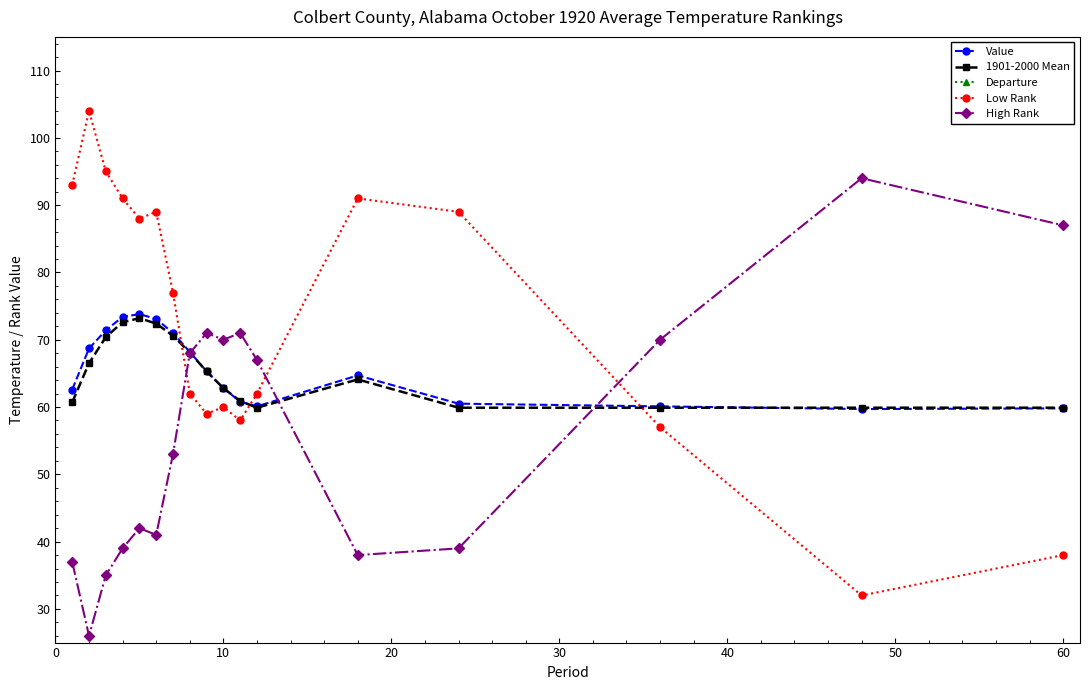

True or false: Low Rank has more than 0 interior local peaks.

True